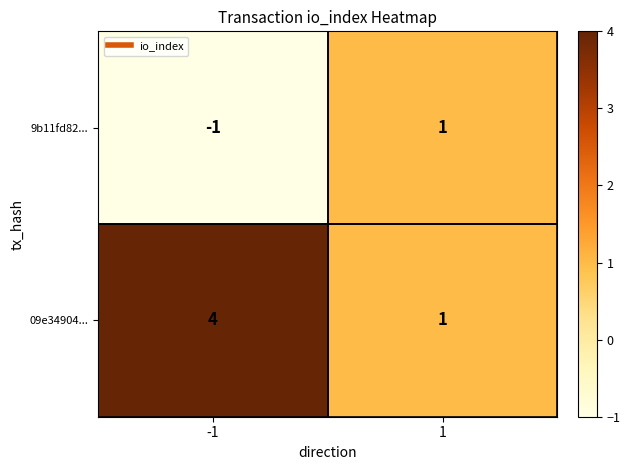

What value does the 09e34904... series have at -1?

4